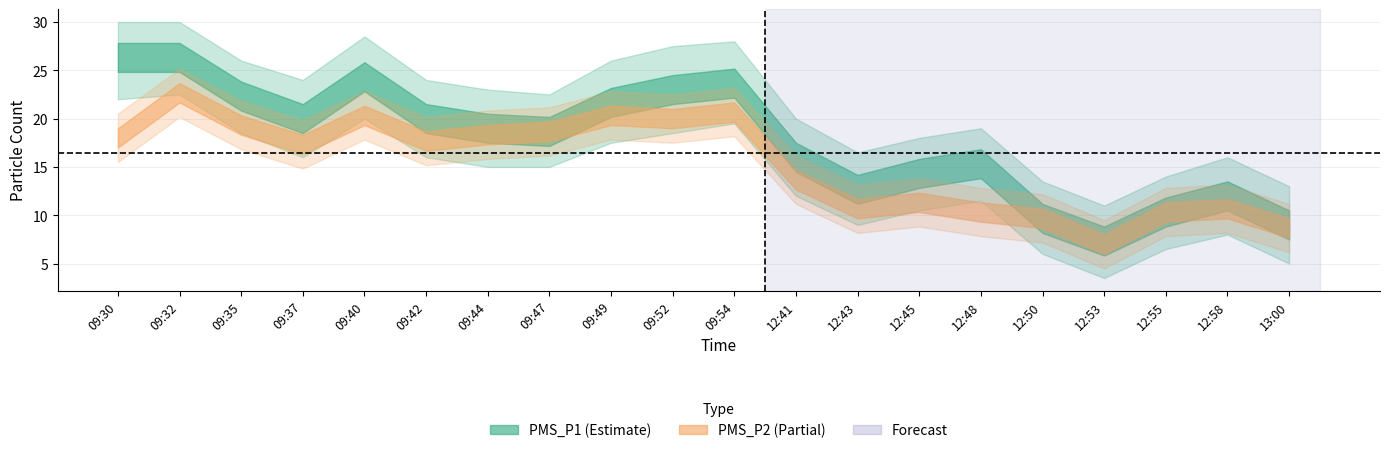

Rank the categories by PMS_P1_upper value from highest to lowest.

09:30, 09:32, 09:40, 09:54, 09:52, 09:35, 09:49, 09:37, 09:42, 09:44, 09:47, 12:41, 12:48, 12:45, 12:43, 12:58, 12:55, 12:50, 13:00, 12:53